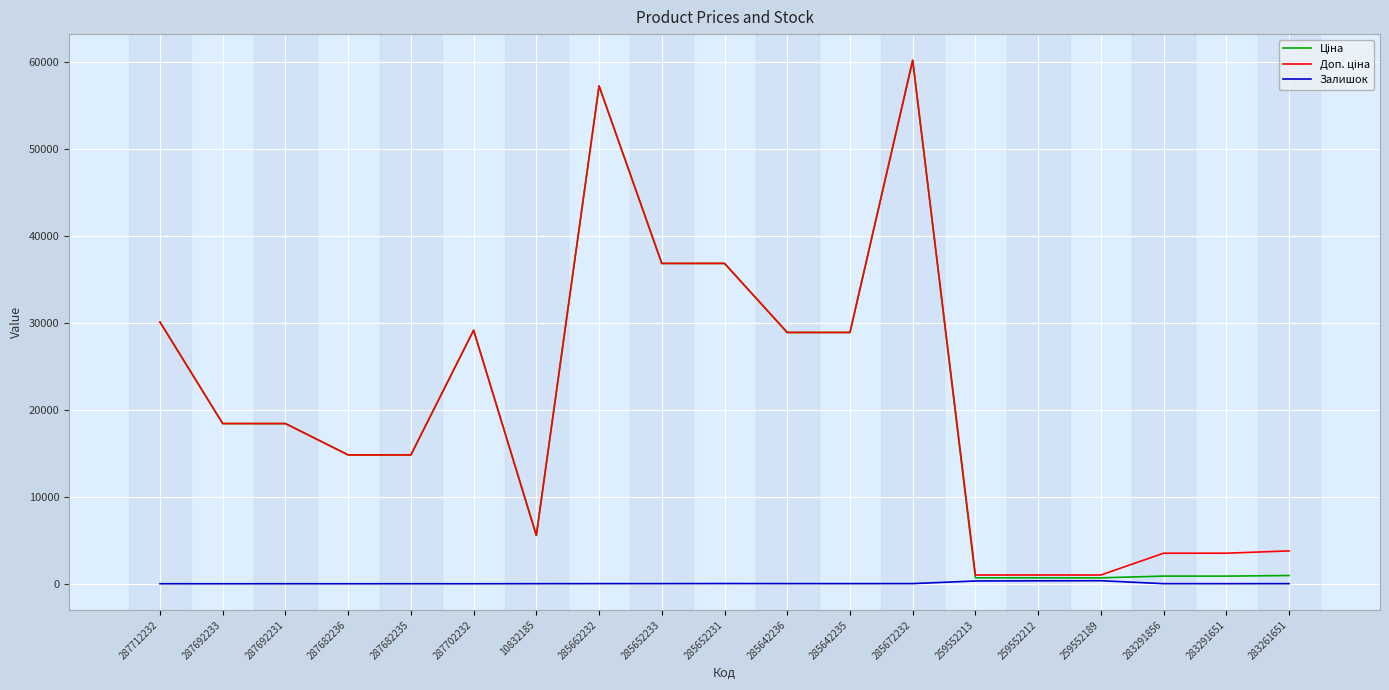

What is the spread (max minus min) of values at 287682235?

14817.6